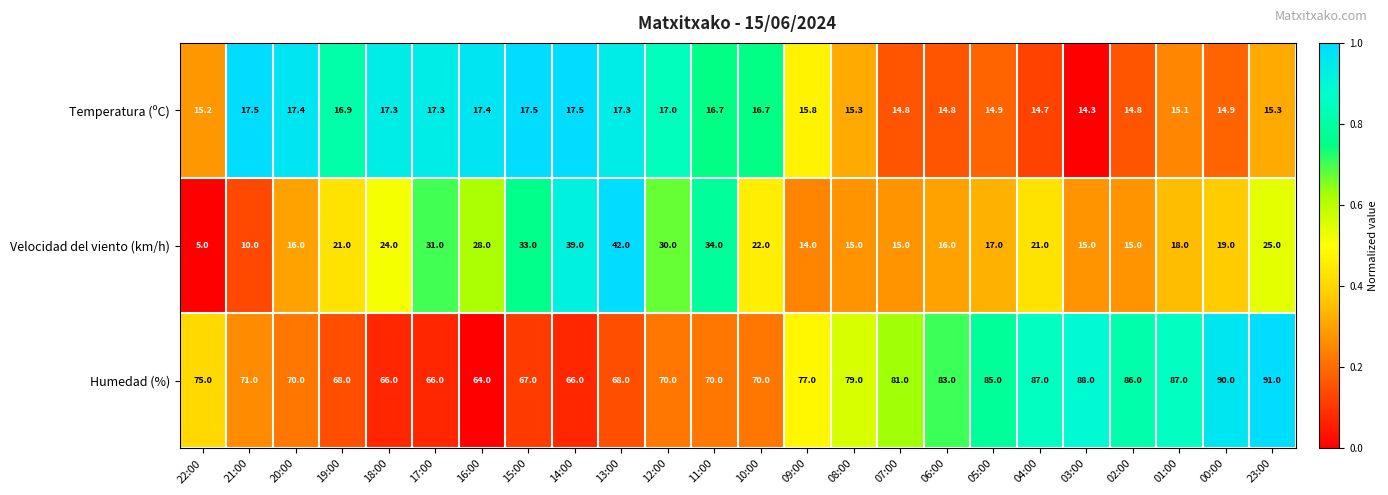

The value of Temperatura (ºC) at 09:00 is 26.0. True or false?

False